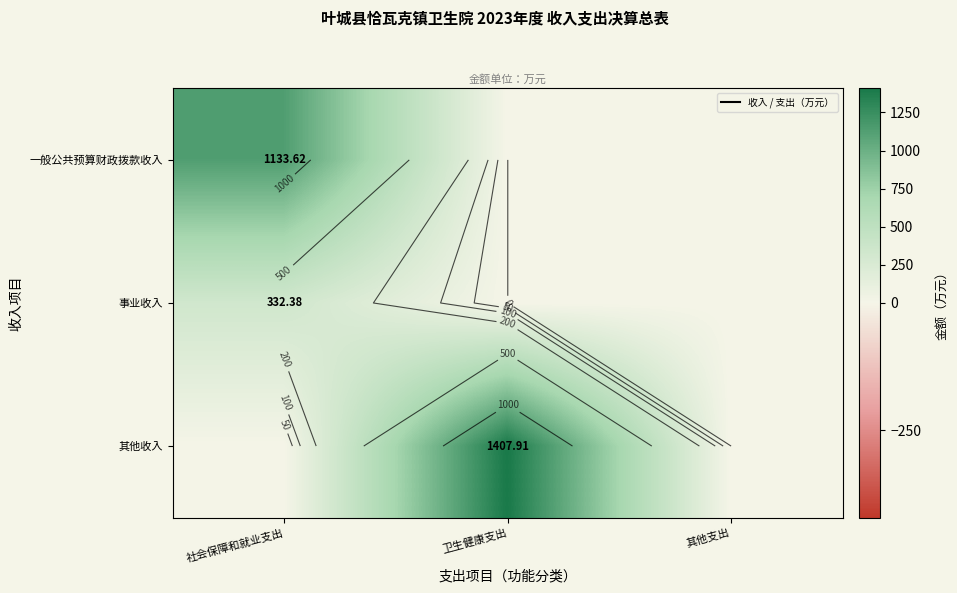

Which series has the largest range (max minus min)?

其他收入